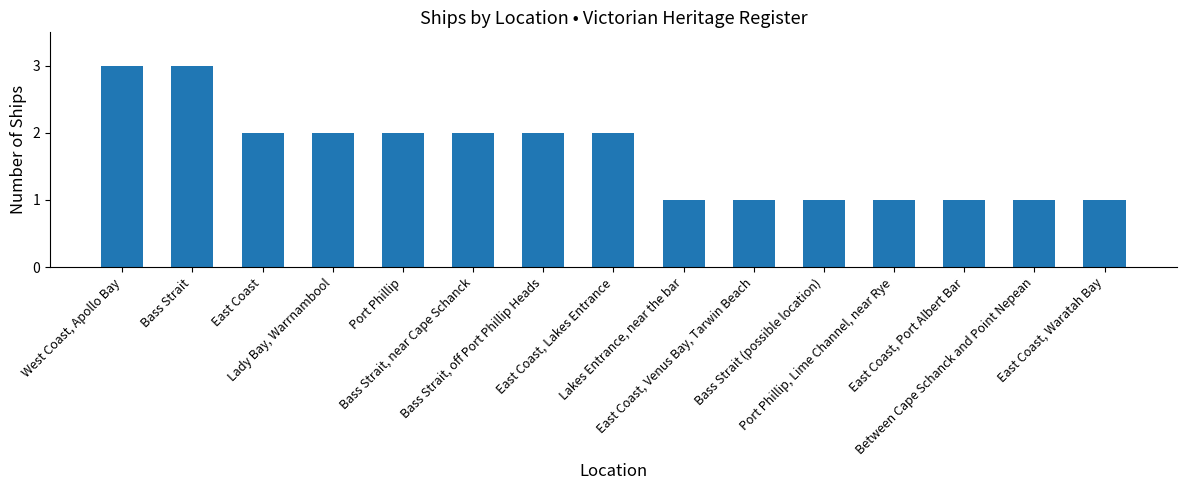

Reading left to right, what are all the values shown in this chart?

West Coast, Apollo Bay=3	Bass Strait=3	East Coast=2	Lady Bay, Warrnambool=2	Port Phillip=2	Bass Strait, near Cape Schanck=2	Bass Strait, off Port Phillip Heads=2	East Coast, Lakes Entrance=2	Lakes Entrance, near the bar=1	East Coast, Venus Bay, Tarwin Beach=1	Bass Strait (possible location)=1	Port Phillip, Lime Channel, near Rye=1	East Coast, Port Albert Bar=1	Between Cape Schanck and Point Nepean=1	East Coast, Waratah Bay=1